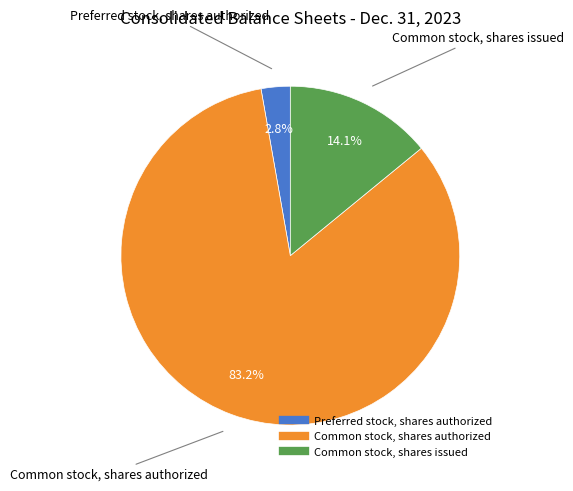

What is the ratio of the value at Common stock, shares issued to the value at Common stock, shares authorized?

0.2